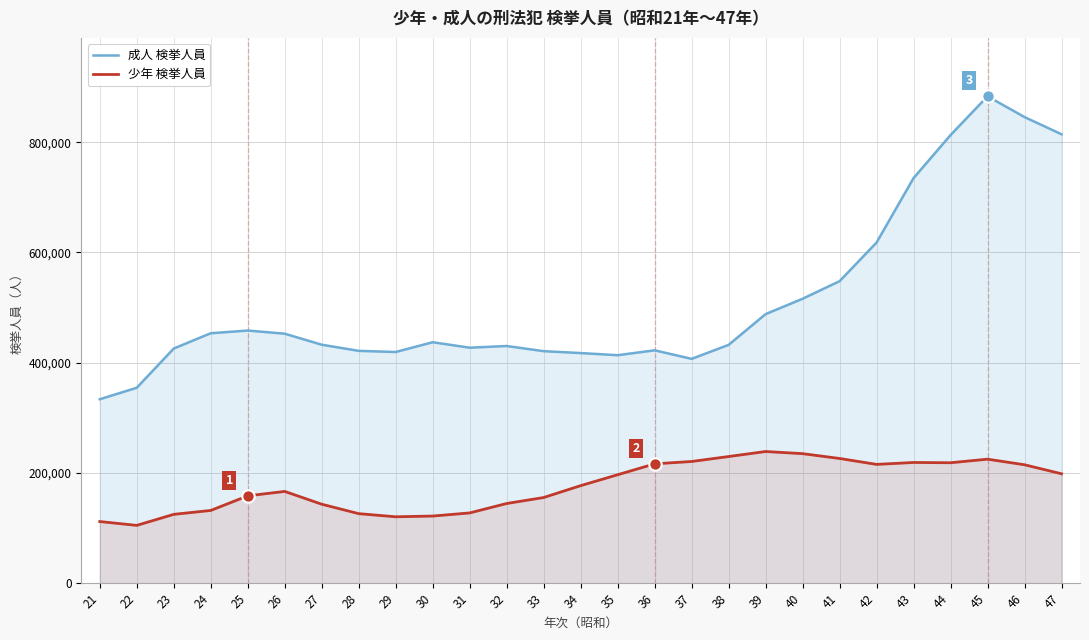

Which series has the largest Y range (max minus min)?

成人 検挙人員